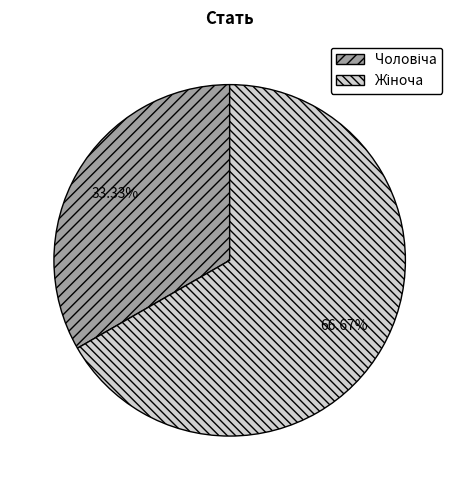

Does any single category account for the majority?

Yes